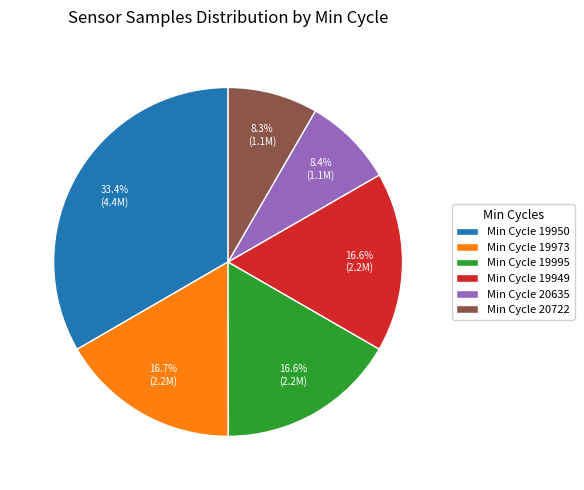

Which slice is the largest?

Min Cycle 19950